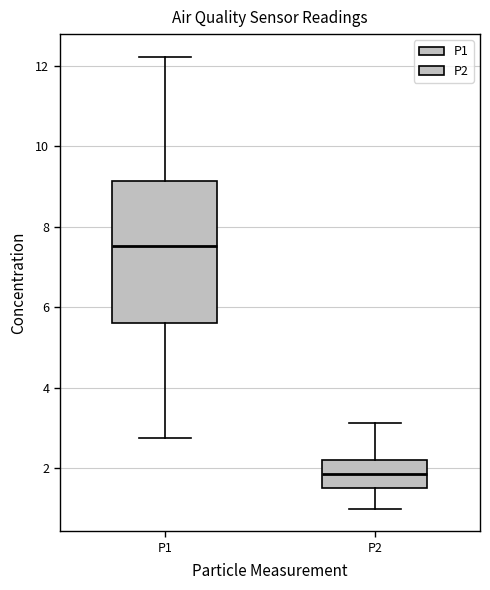

Comparing the boxes themselves (not the whiskers), which one is the tallest?

P1